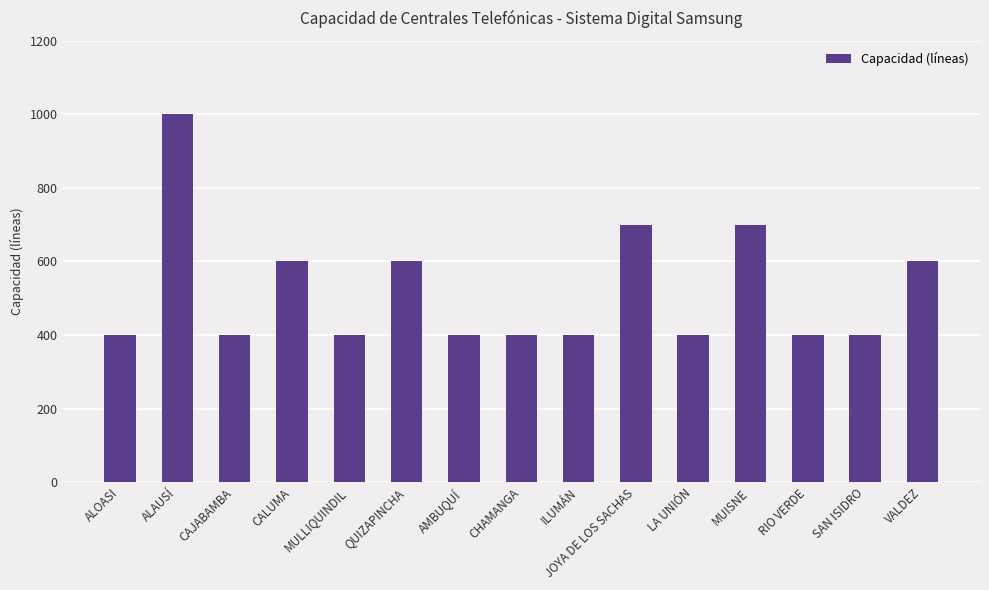

What is the change in value from AMBUQUÍ to VALDEZ?

+200